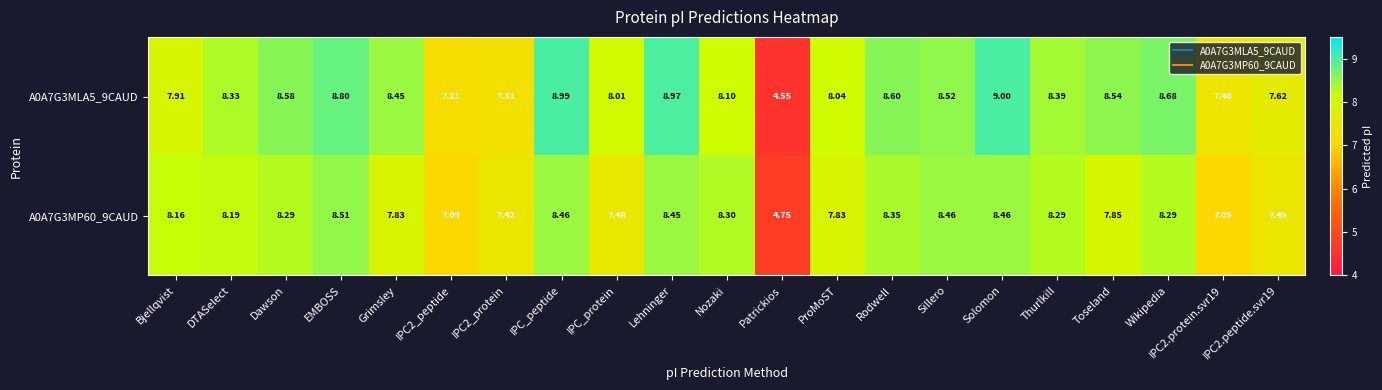

Which label corresponds to the largest value in the chart?

Solomon